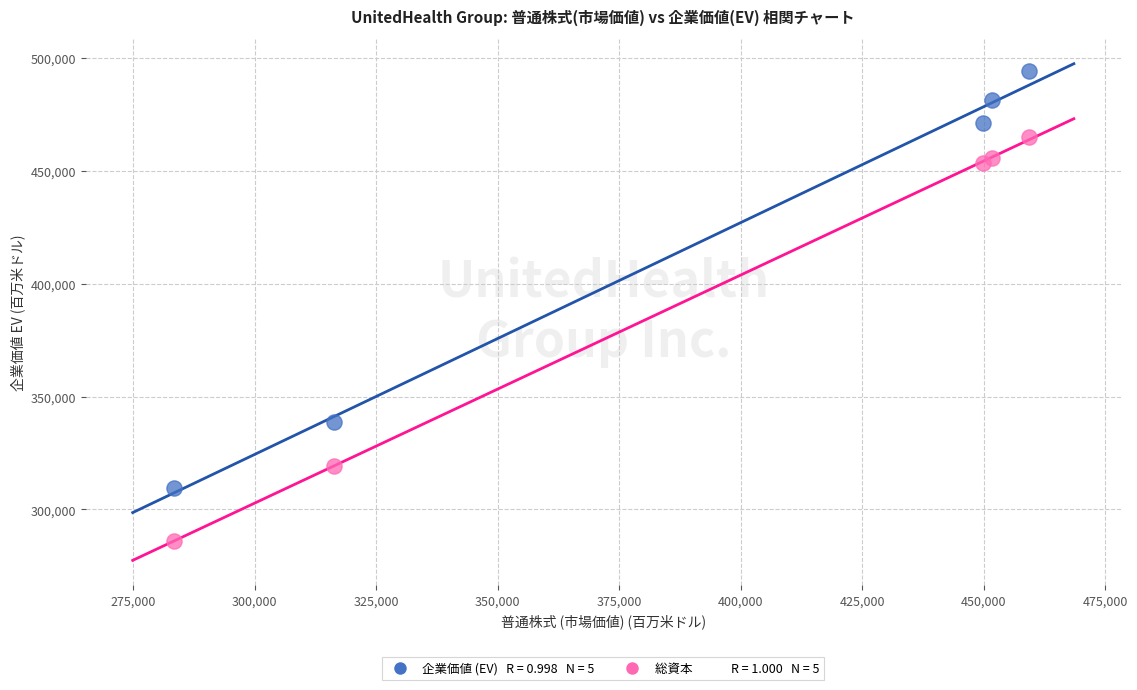

Across all series, what Y value is closest to 390217?

338798